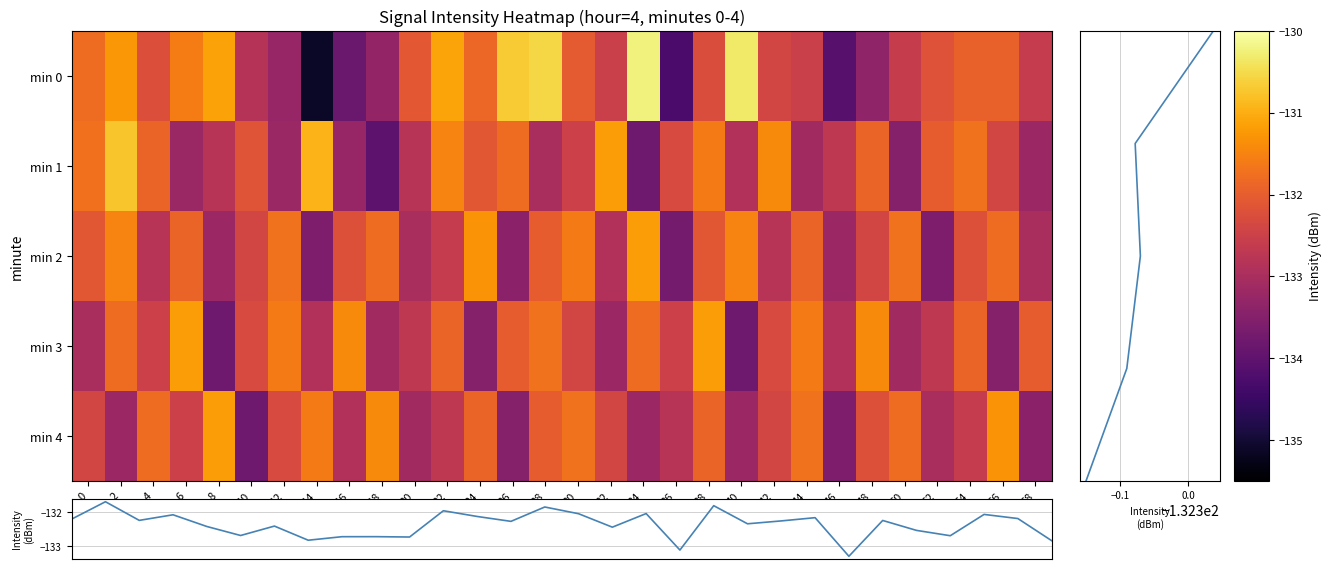

What is the difference between the highest and lowest values at 58?

1.4